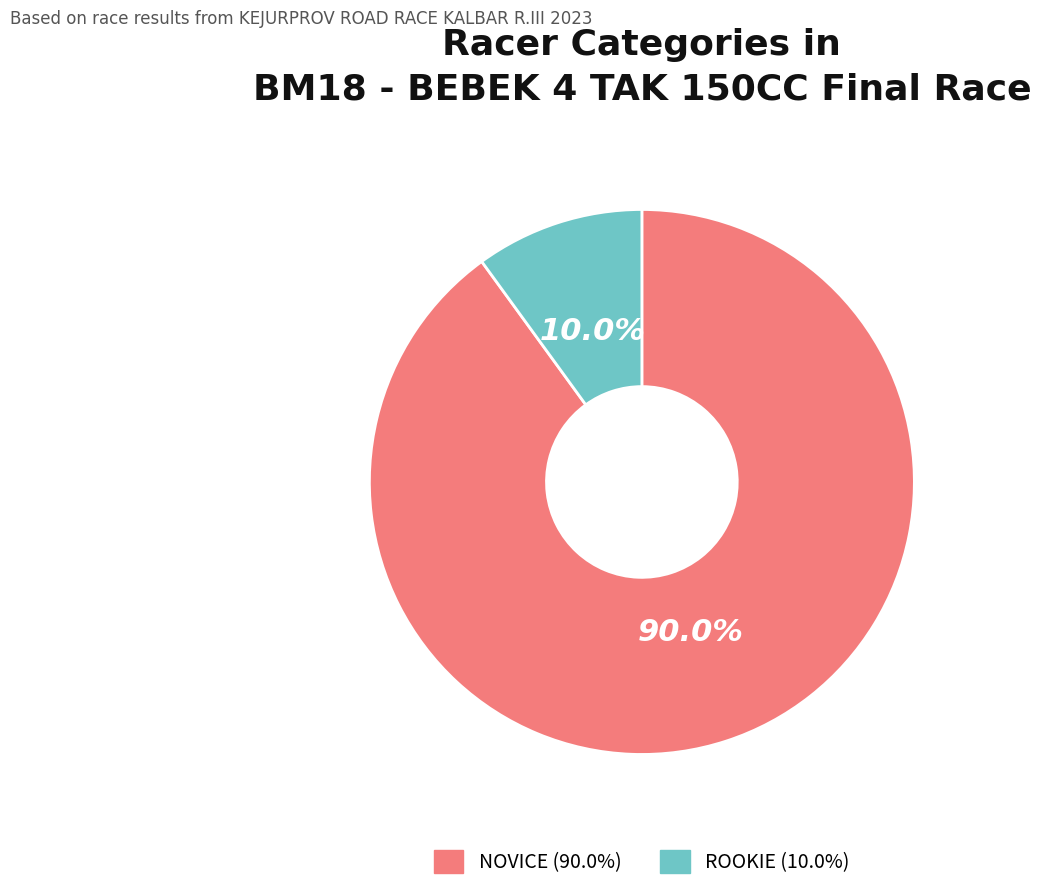

What is the ratio of the value at NOVICE to the value at ROOKIE?

9.0